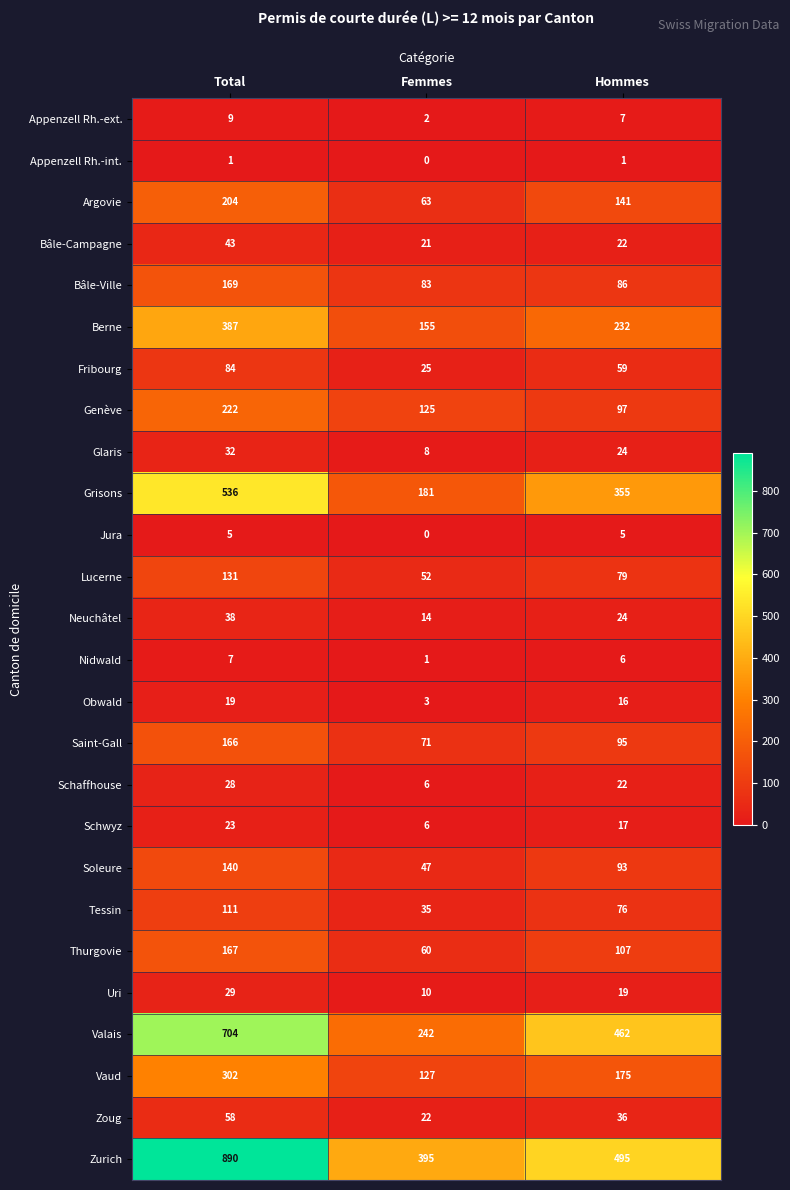

At how many categories does at least one series exceed 697?

1